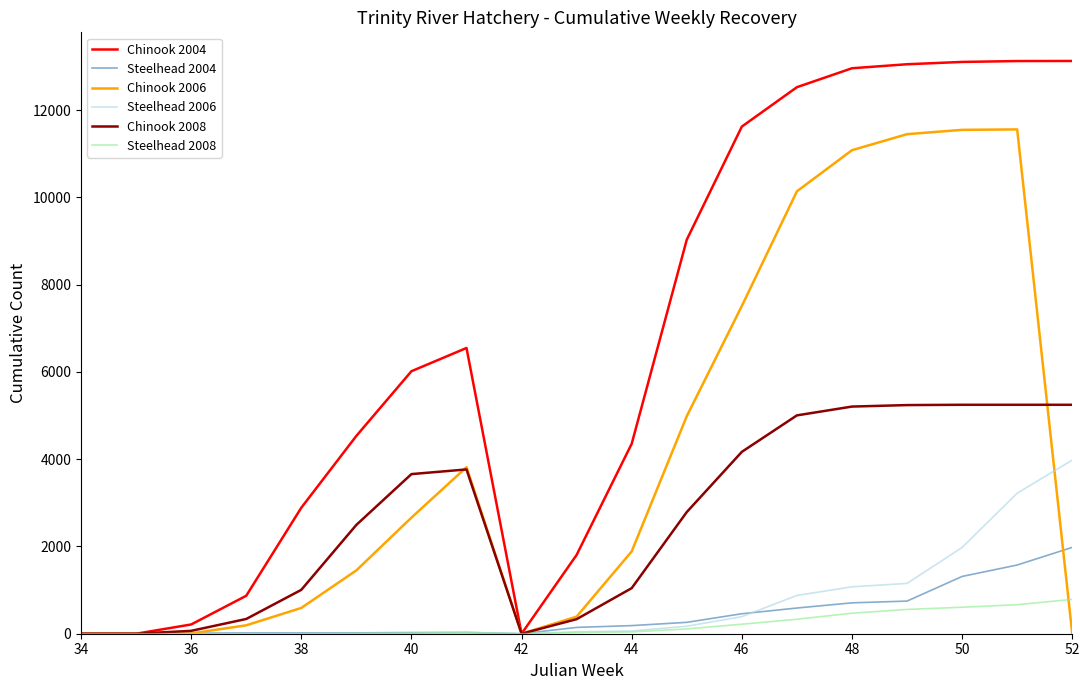

What is the maximum value shown in the chart?

13129